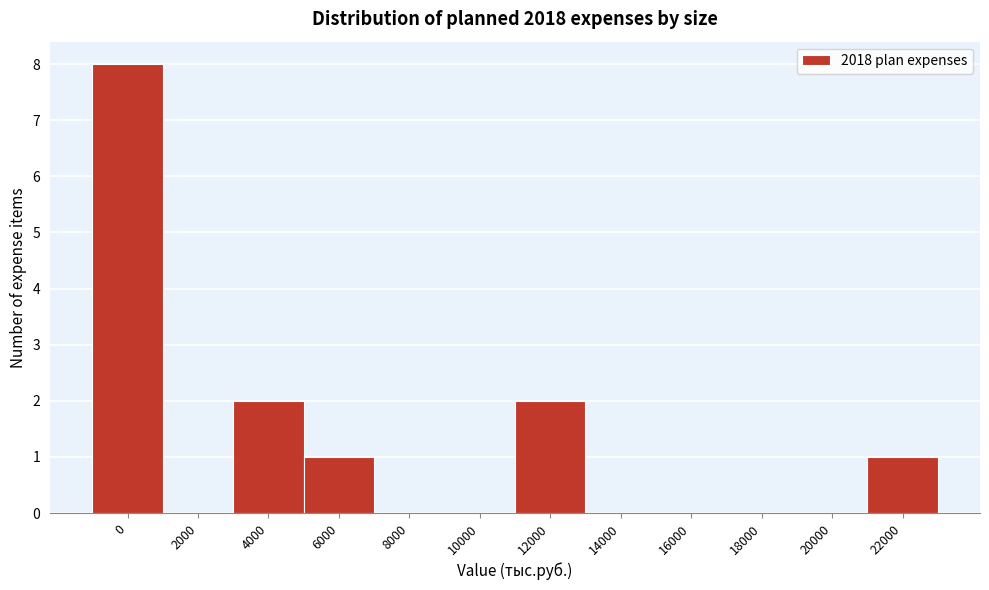

Reading left to right, extract all data points from this chart.

0=8	2000=0	4000=2	6000=1	8000=0	10000=0	12000=2	14000=0	16000=0	18000=0	20000=0	22000=1